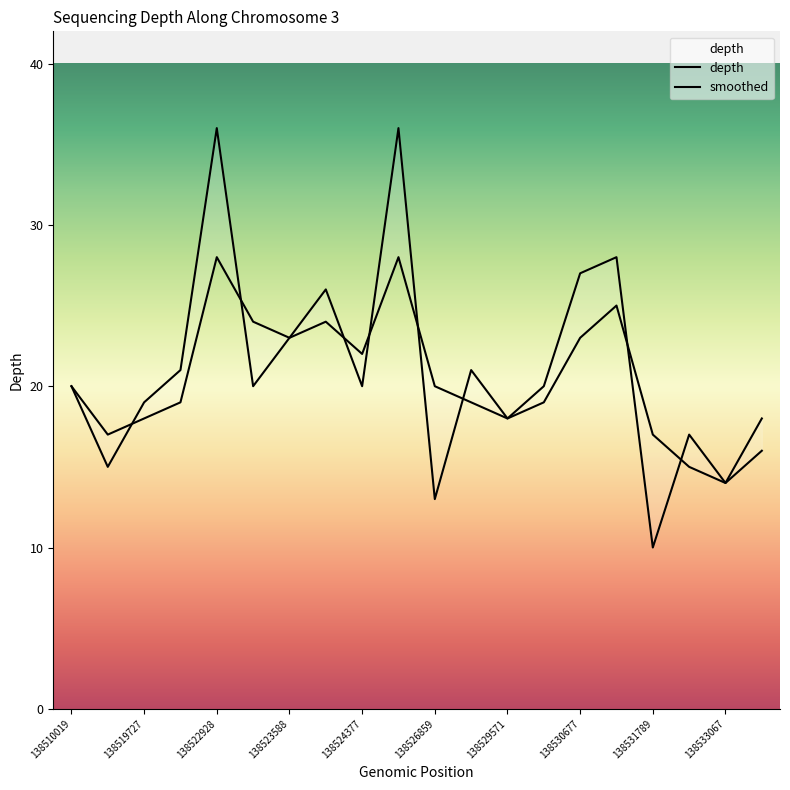

What is the average value of the depth series?

21